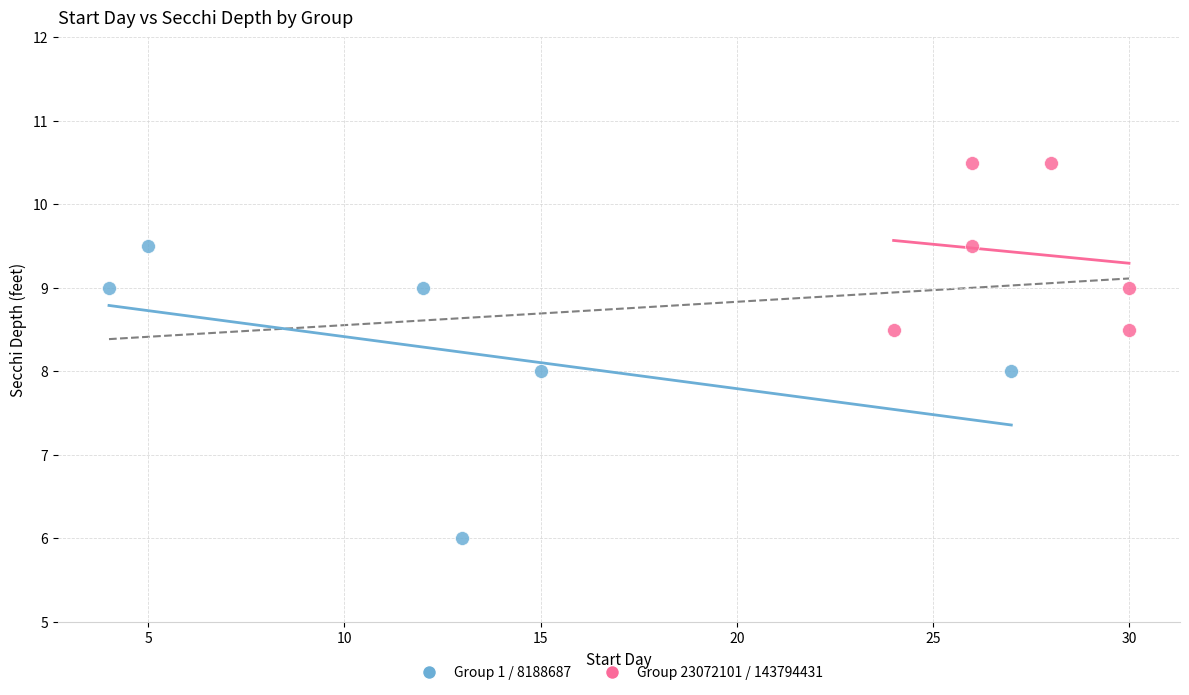

Which series contains the highest Y value?

Group 23072101 / 143794431